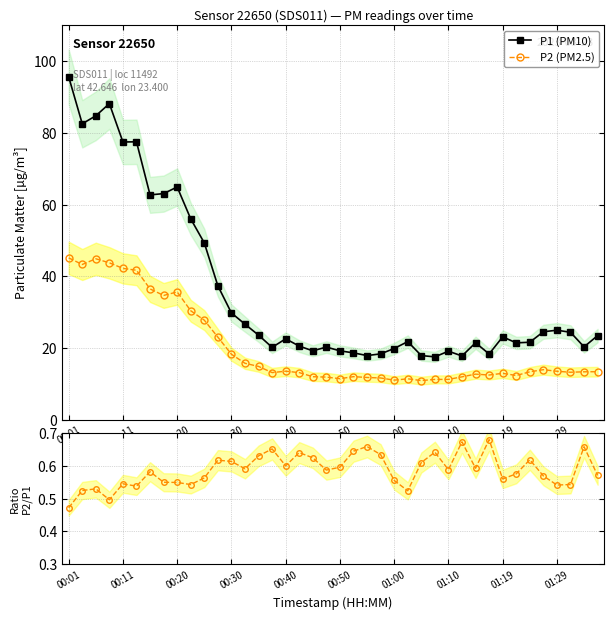

True or false: P1 (PM10) and P2/P1 intersect in this chart.

False